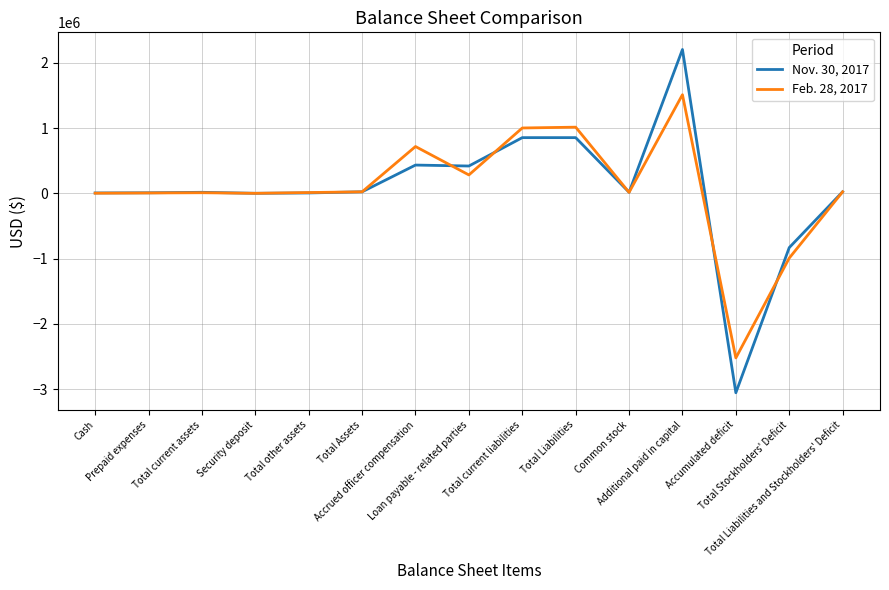

Rank the series by their maximum value, from highest to lowest.

Nov. 30, 2017, Feb. 28, 2017